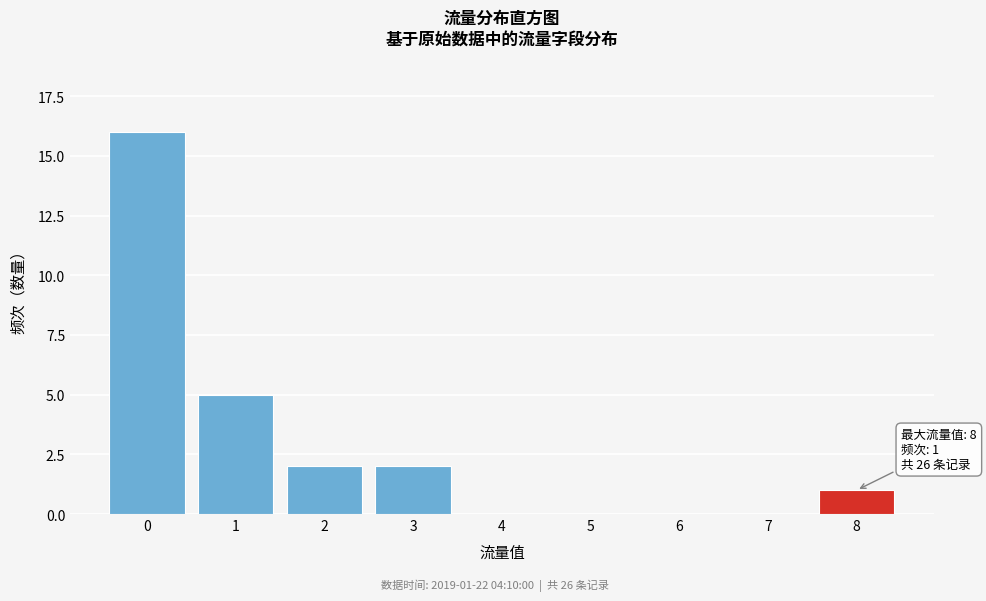

Reading right to left, list all the values displayed in this chart.

8=1	7=0	6=0	5=0	4=0	3=2	2=2	1=5	0=16